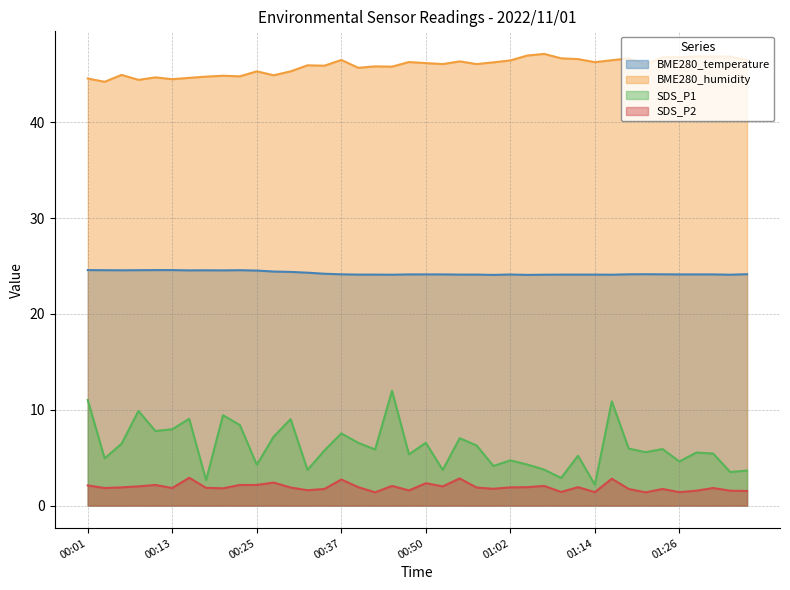

Is it true that BME280_temperature equals 24.2 at 00:35?

True